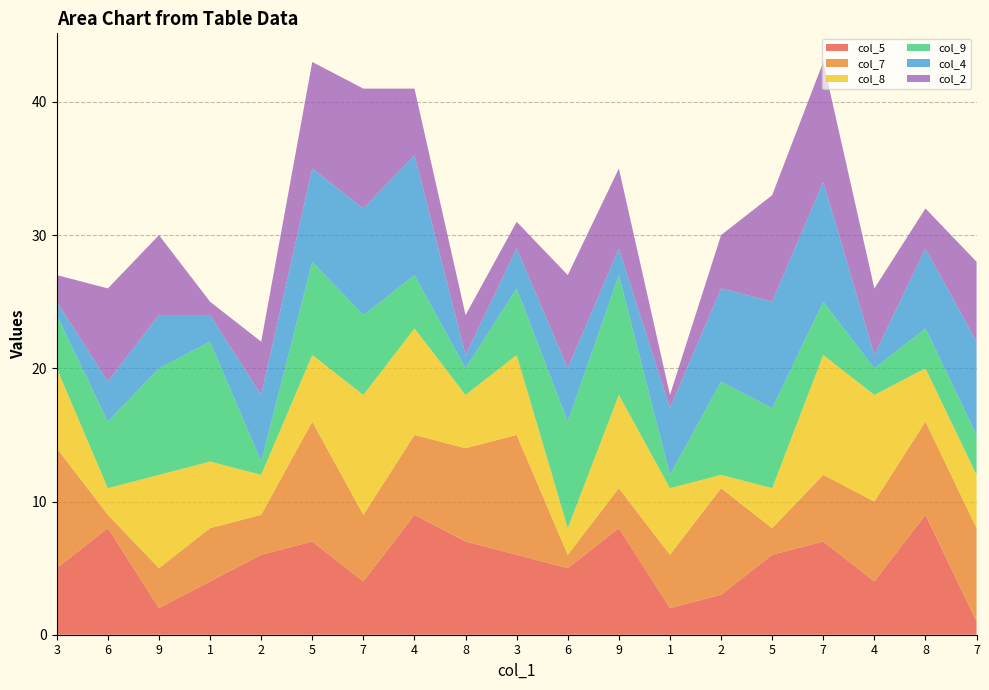

Reading right to left, transcribe all the data shown in this chart.

col_5: 1	9	4	7	6	3	2	8	5	6	7	9	4	7	6	4	2	8	5
col_7: 7	7	6	5	2	8	4	3	1	9	7	6	5	9	3	4	3	1	9
col_8: 4	4	8	9	3	1	5	7	2	6	4	8	9	5	3	5	7	2	6
col_9: 3	3	2	4	6	7	1	9	8	5	2	4	6	7	1	9	8	5	4
col_4: 7	6	1	9	8	7	5	2	4	3	1	9	8	7	5	2	4	3	1
col_2: 6	3	5	9	8	4	1	6	7	2	3	5	9	8	4	1	6	7	2